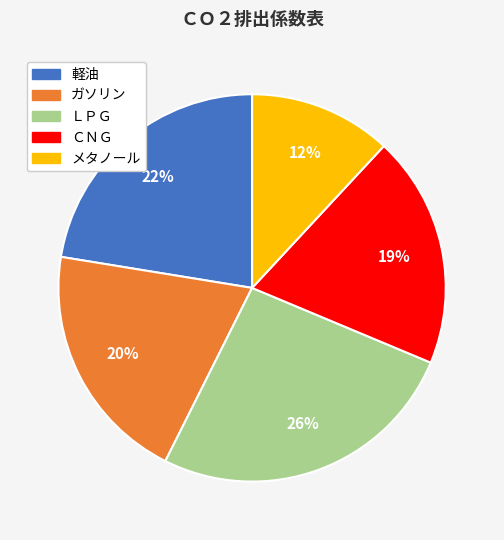

What percentage is the ＣＮＧ slice, to the nearest percent?

19%